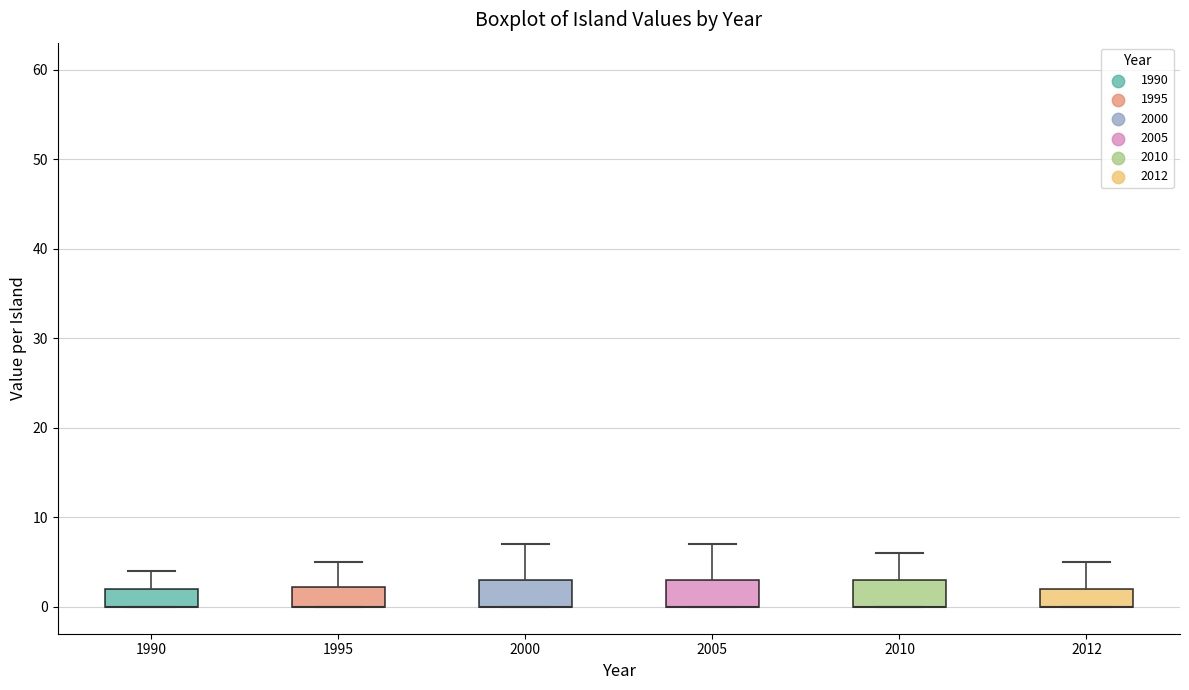

Reading left to right, read every box against the y-axis: the position of its median line, the range the box covers, and the ends of its whiskers. The values are not printed on the chart, so give them approximately, as read against the axis.

1990: median 0 (drawn on the box's lower edge), box 0 to 2, whiskers 0 to 4
1995: median 0 (drawn on the box's lower edge), box 0 to 2, whiskers 0 to 5
2000: median 0 (drawn on the box's lower edge), box 0 to 3, whiskers 0 to 7
2005: median 0 (drawn on the box's lower edge), box 0 to 3, whiskers 0 to 7
2010: median 0 (drawn on the box's lower edge), box 0 to 3, whiskers 0 to 6
2012: median 0 (drawn on the box's lower edge), box 0 to 2, whiskers 0 to 5